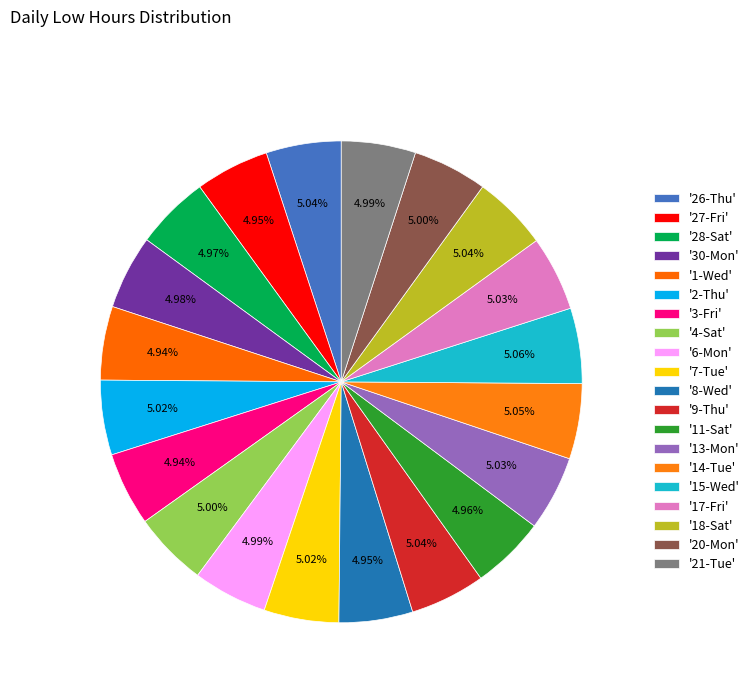

How many segments does this pie chart have?

20